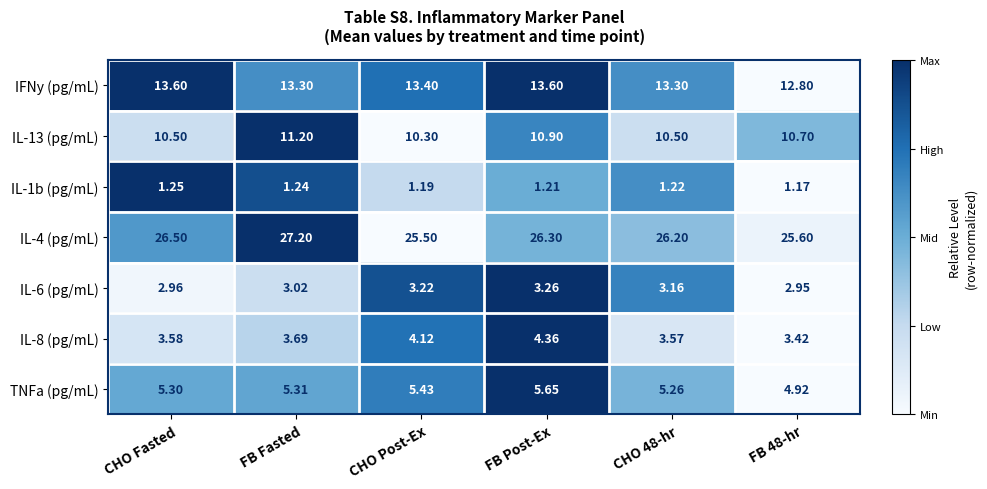

At which category is the sum across all series the highest?

FB Post-Ex